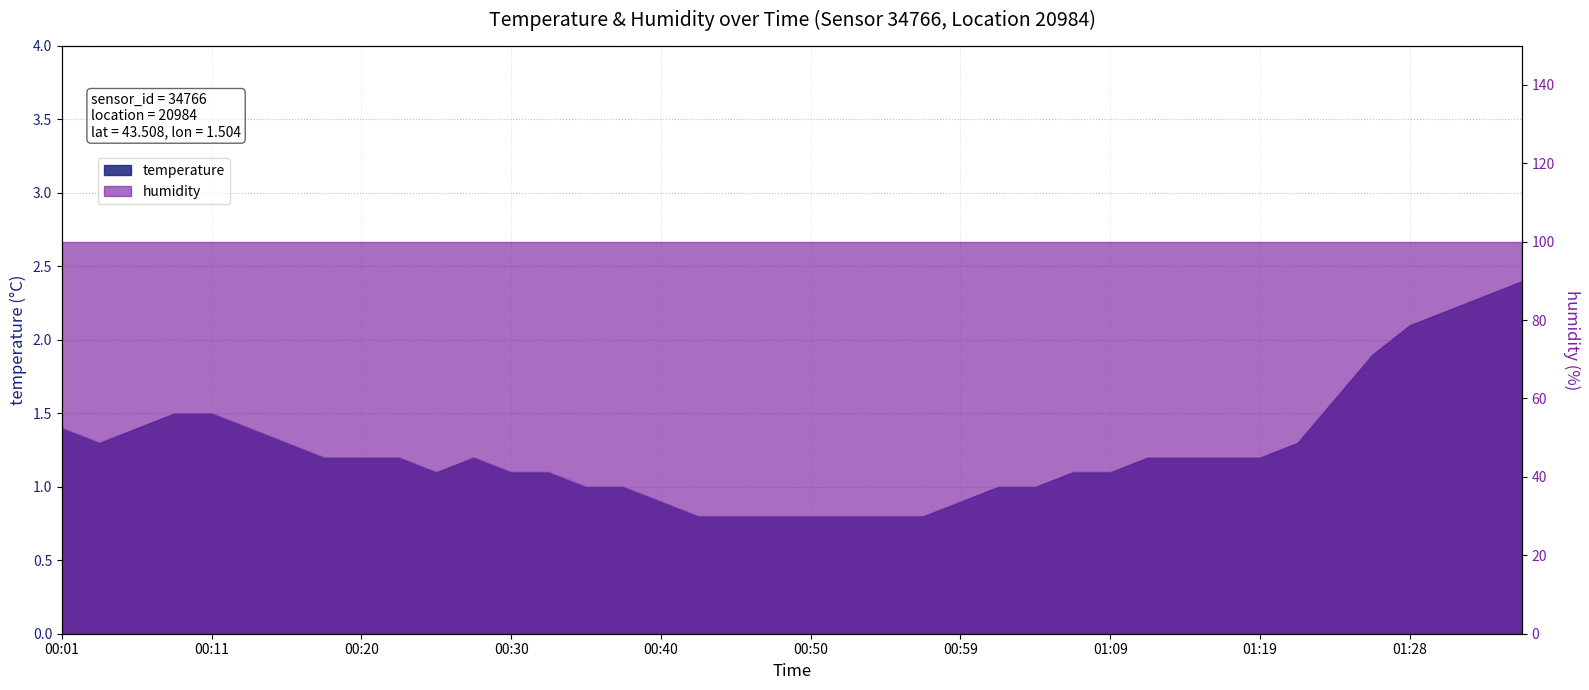

What is the sum of the values at 00:52 and 00:03?

2.1